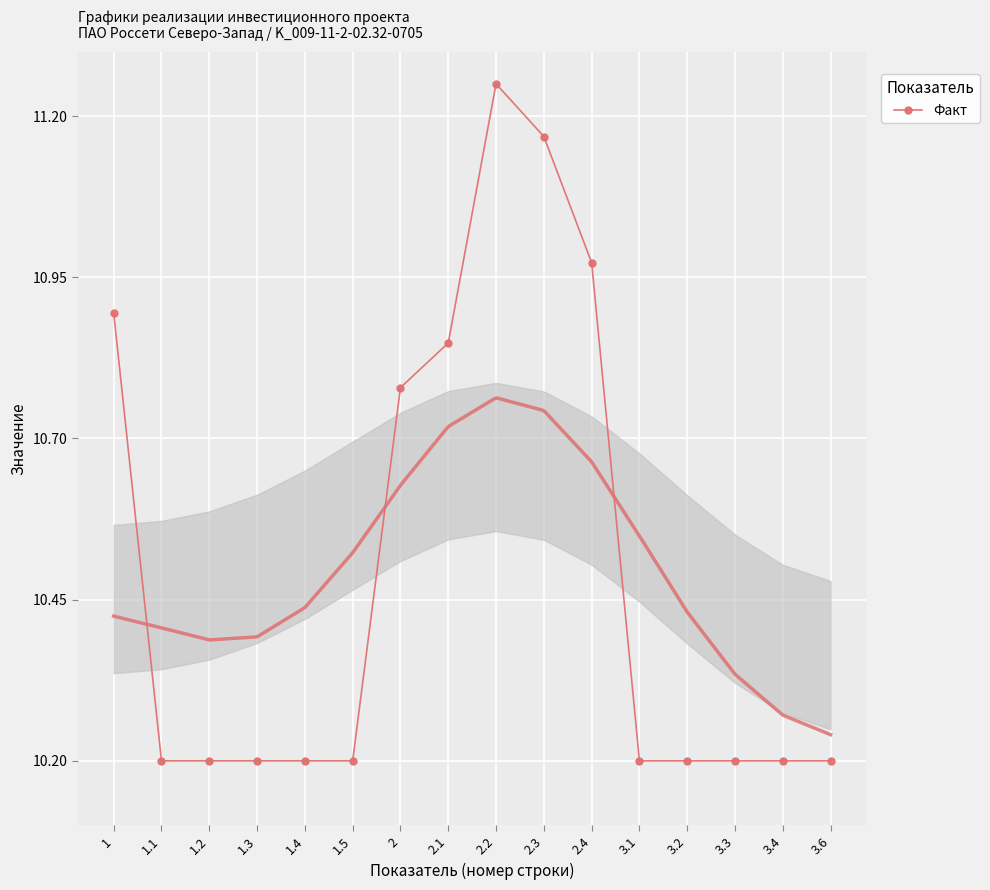

The chart shows a value of 10.2 at 1.2. True or false?

True